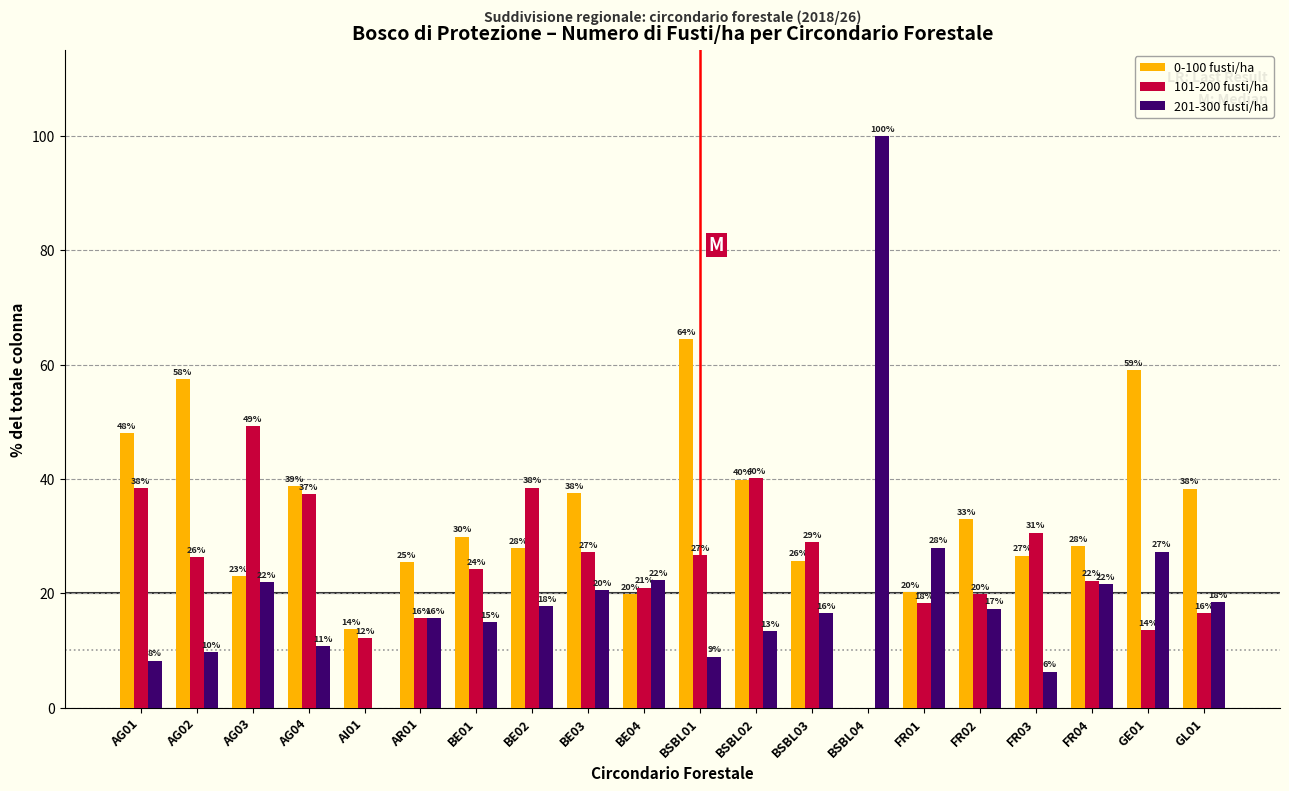

What are all the series names shown in the legend?

0-100 fusti/ha, 101-200 fusti/ha, 201-300 fusti/ha